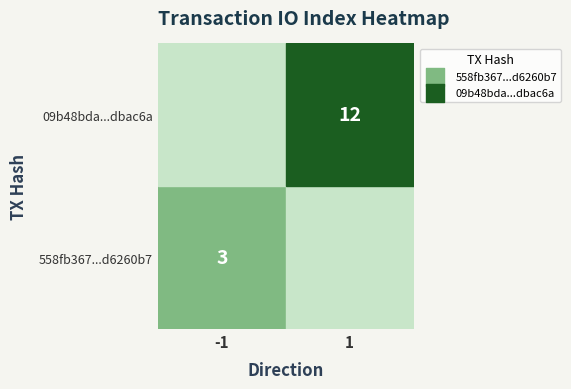

Which series has the largest range (max minus min)?

09b48bdaaec8b4e5dda116f3a7c0a7b14dbac6a